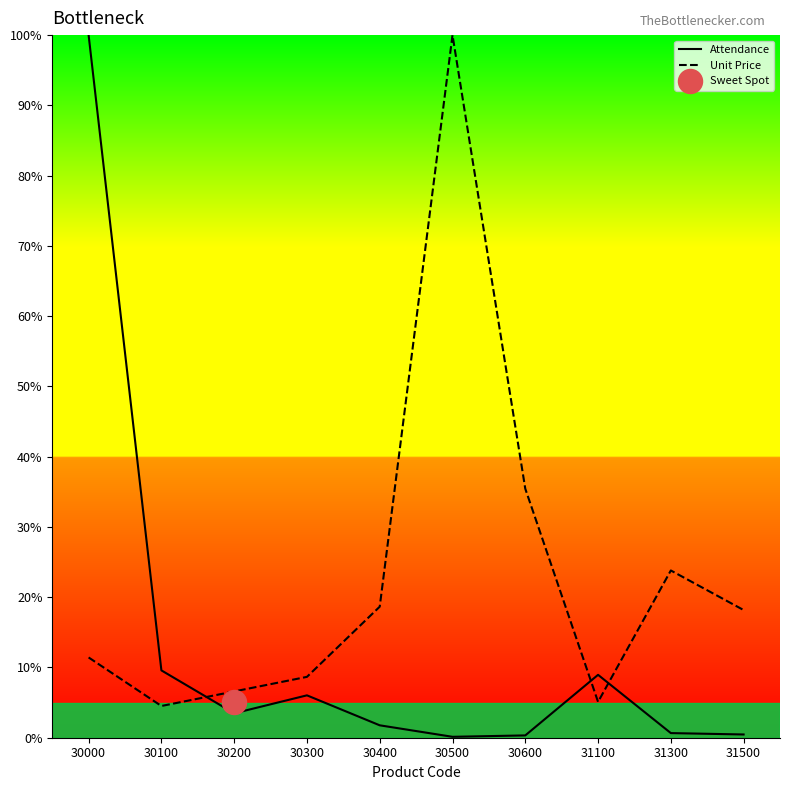

What are all the series names shown in the legend?

Attendance, Unit Price